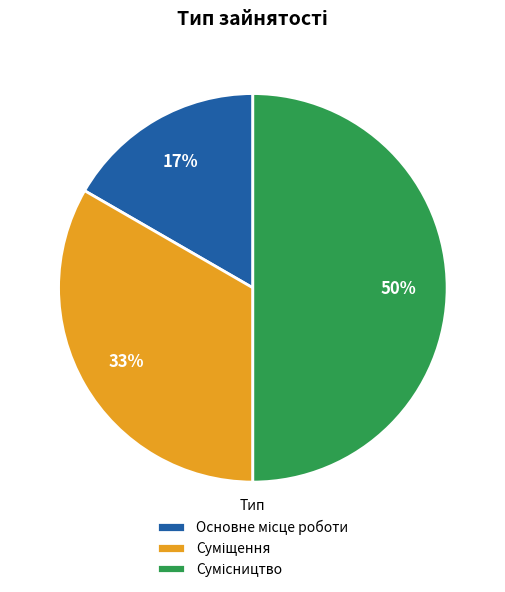

To the nearest percent, what is the average slice percentage?

33%